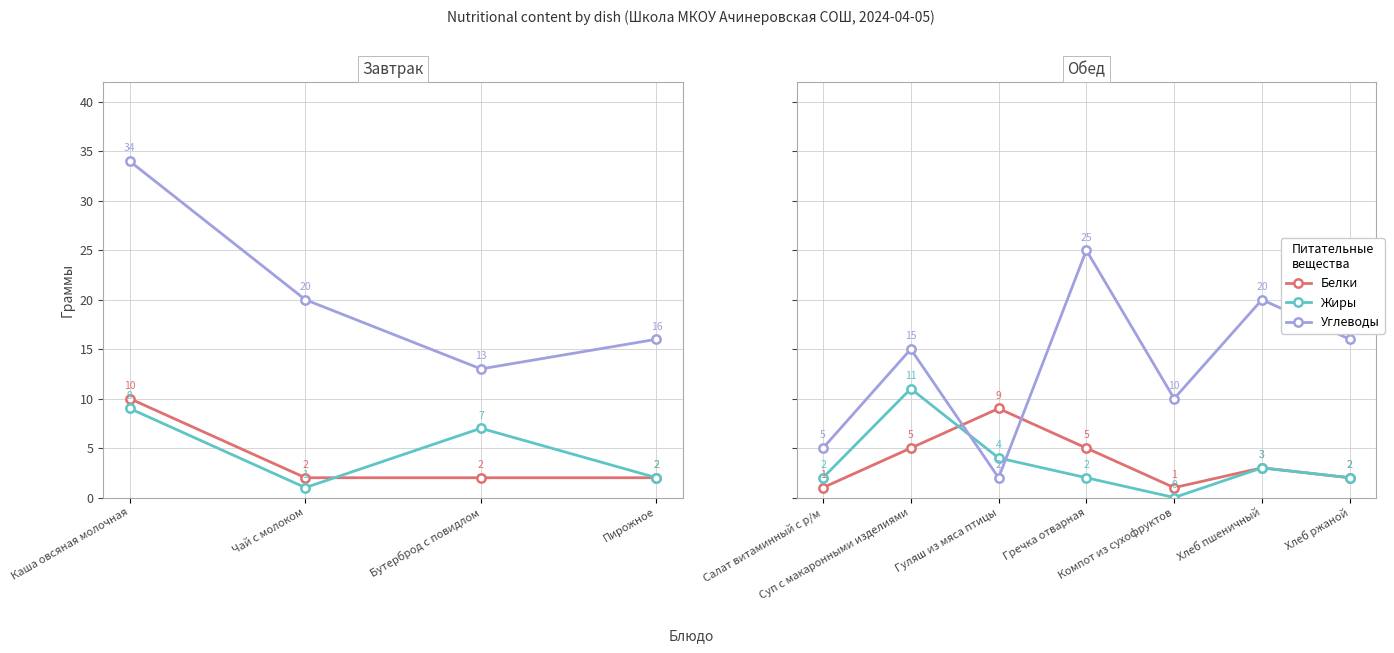

True or false: Жиры has a value of -3 at Компот из сухофруктов.

False